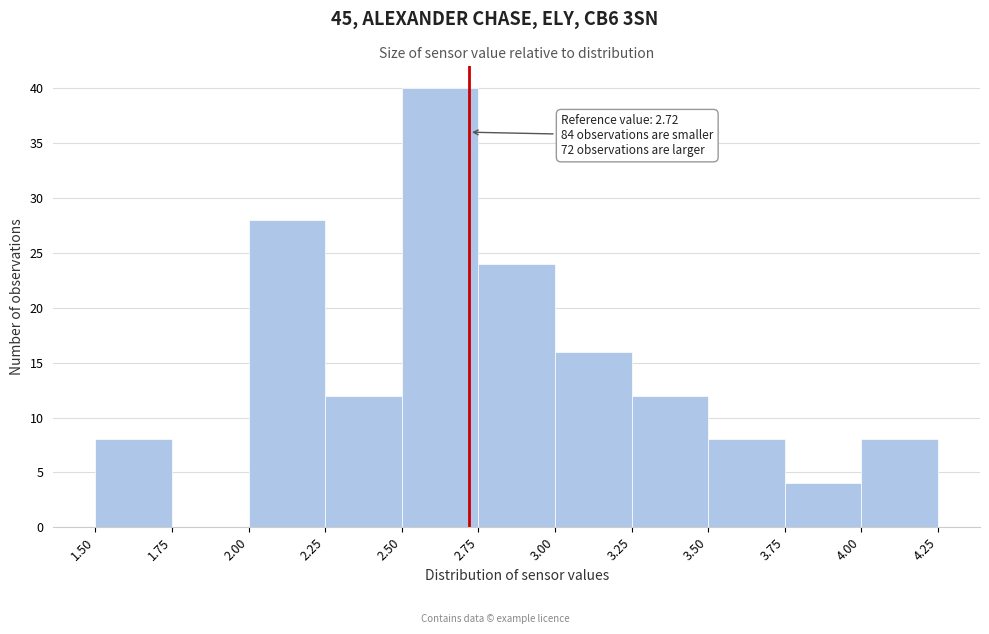

Over which range of the x-axis is the bar tallest?

2.50 to 2.75